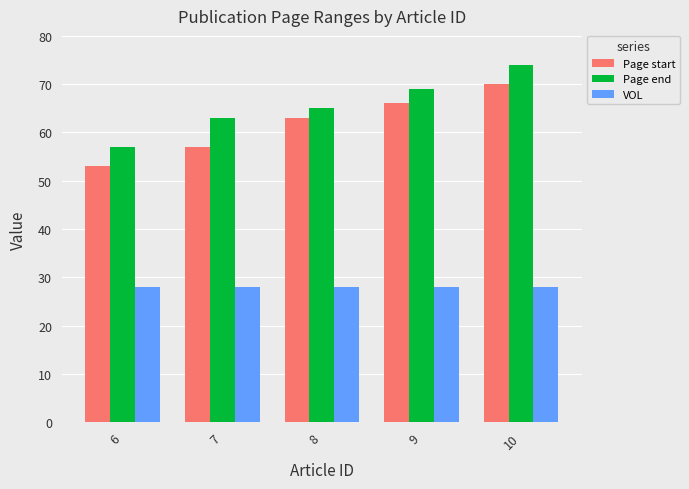

True or false: Page start has a value of 88 at 6.

False